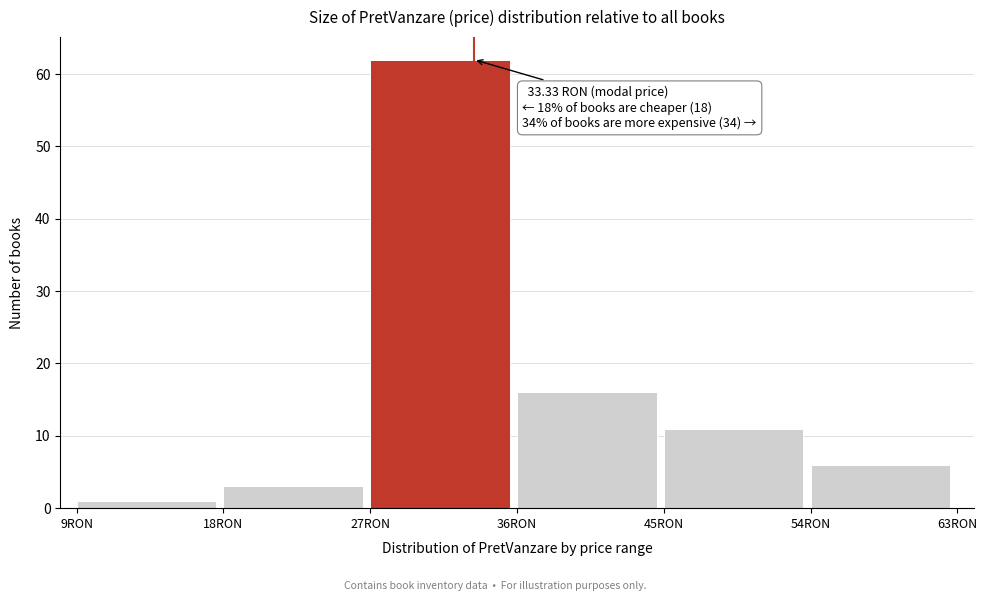

Over which range of the x-axis is the bar tallest?

27 to 36